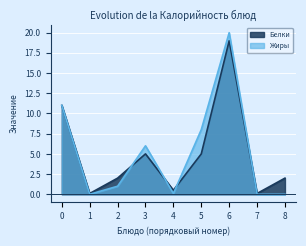

What value does the Белки series have at 6?

19.0